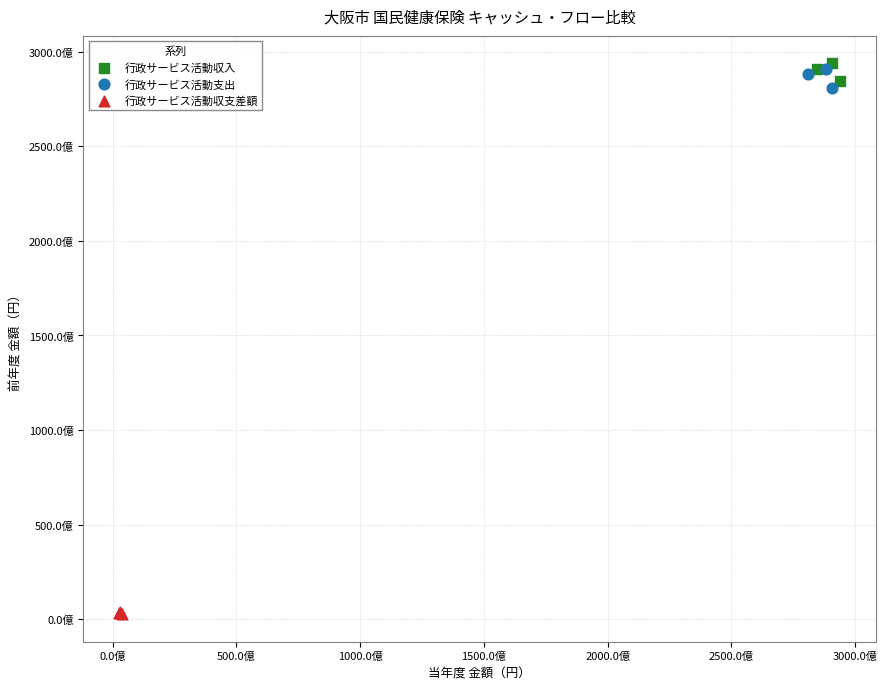

What are all the series names shown in the legend?

行政サービス活動収入, 行政サービス活動支出, 行政サービス活動収支差額